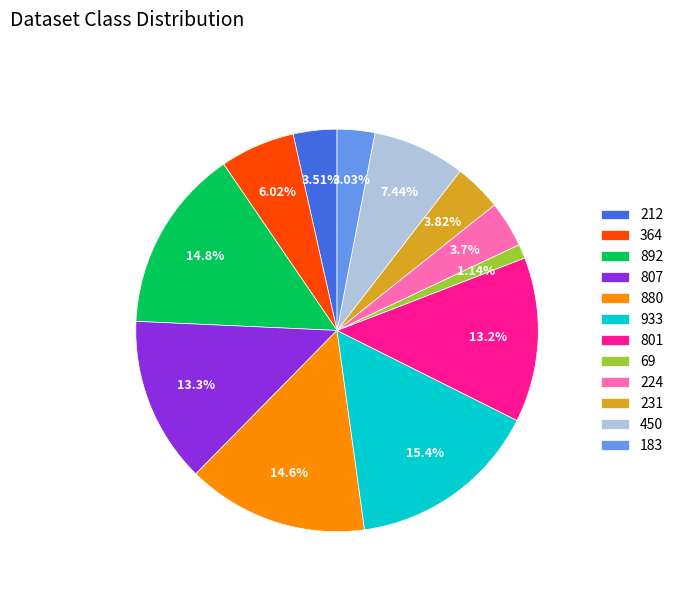

What is the ratio of the value at 231 to the value at 450?

0.5